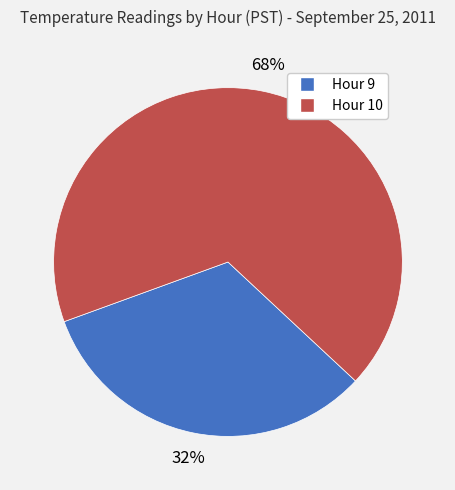

What is the majority slice?

Hour 10